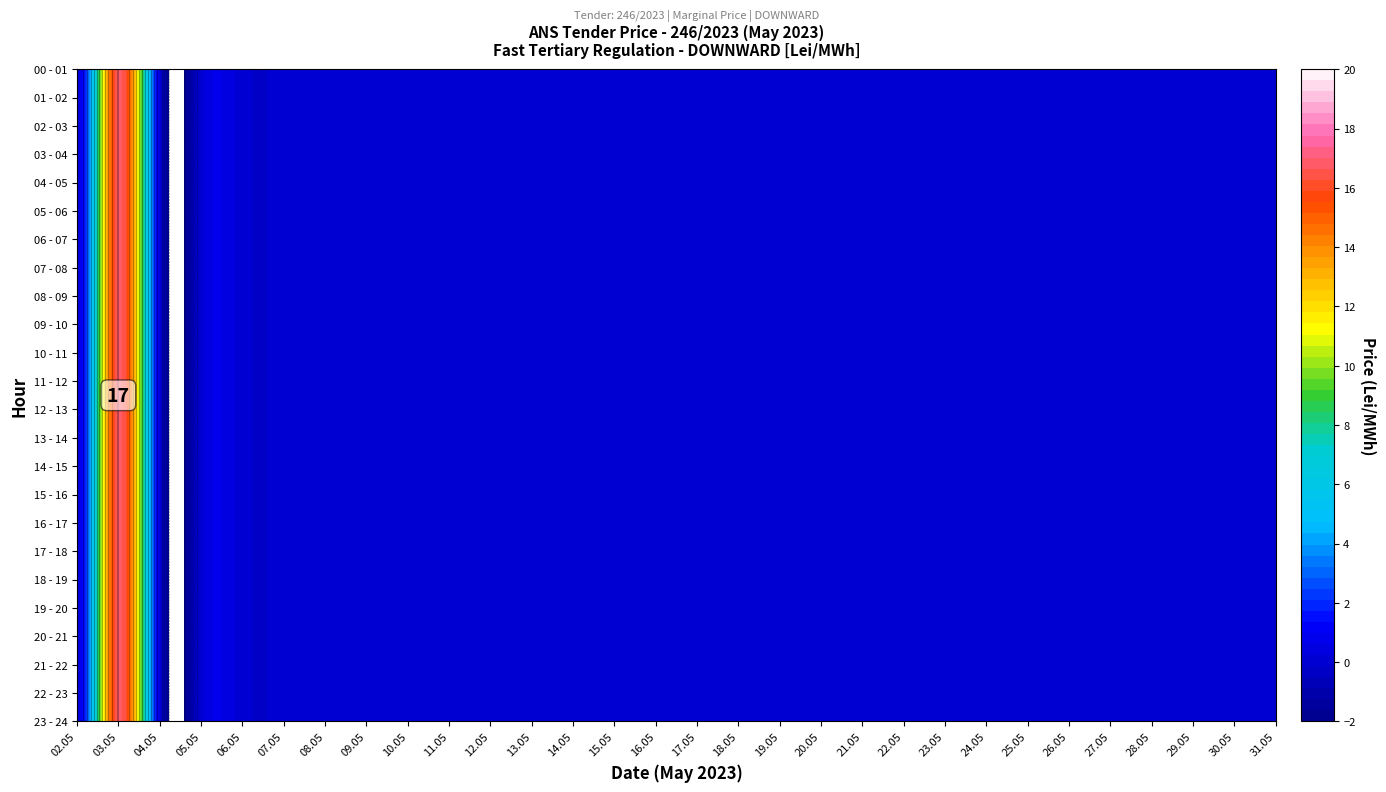

What is the highest value of the 00 - 01 series?

17